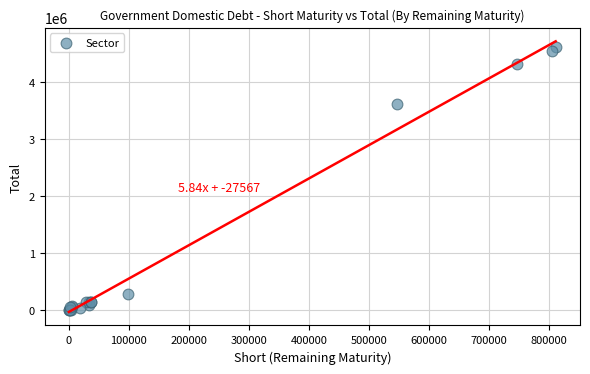

What Y value in the scatter plot is closest to 2301813?

3602463.9